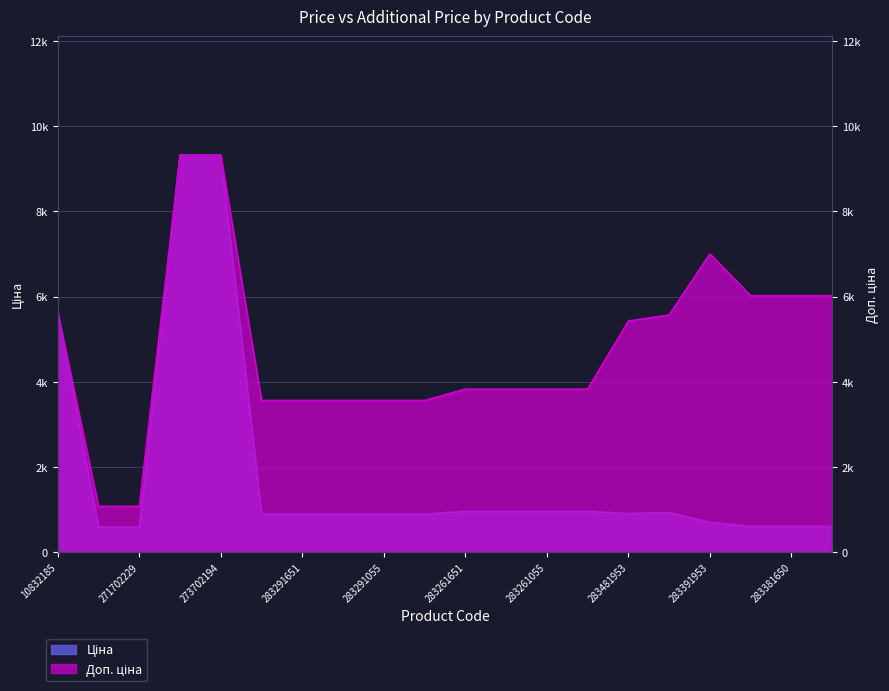

Reading left to right, list all the values displayed in this chart.

Ціна: 5636.0	586.0	586.0	9321.4	9321.4	889.9	889.9	889.9	889.9	889.9	957.1	957.1	957.1	957.1	904.3	928.3	700.4	602.1	602.1	602.1
Доп. ціна: 5636.0	1074.5	1074.5	9321.4	9321.4	3559.7	3559.7	3559.7	3559.7	3559.7	3828.4	3828.4	3828.4	3828.4	5425.9	5569.9	7004.3	6020.8	6020.8	6020.8